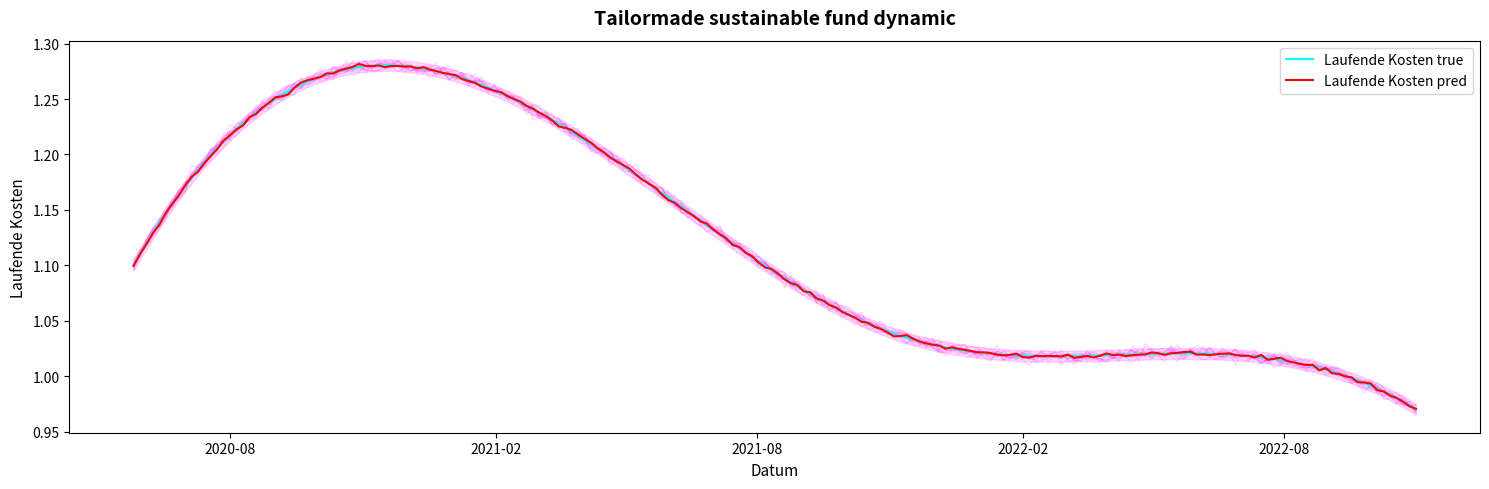

List the labels in order of value, smallest first.

2022-10-31, 2022-04-30, 2021-10-31, 2020-05-26, 2021-04-30